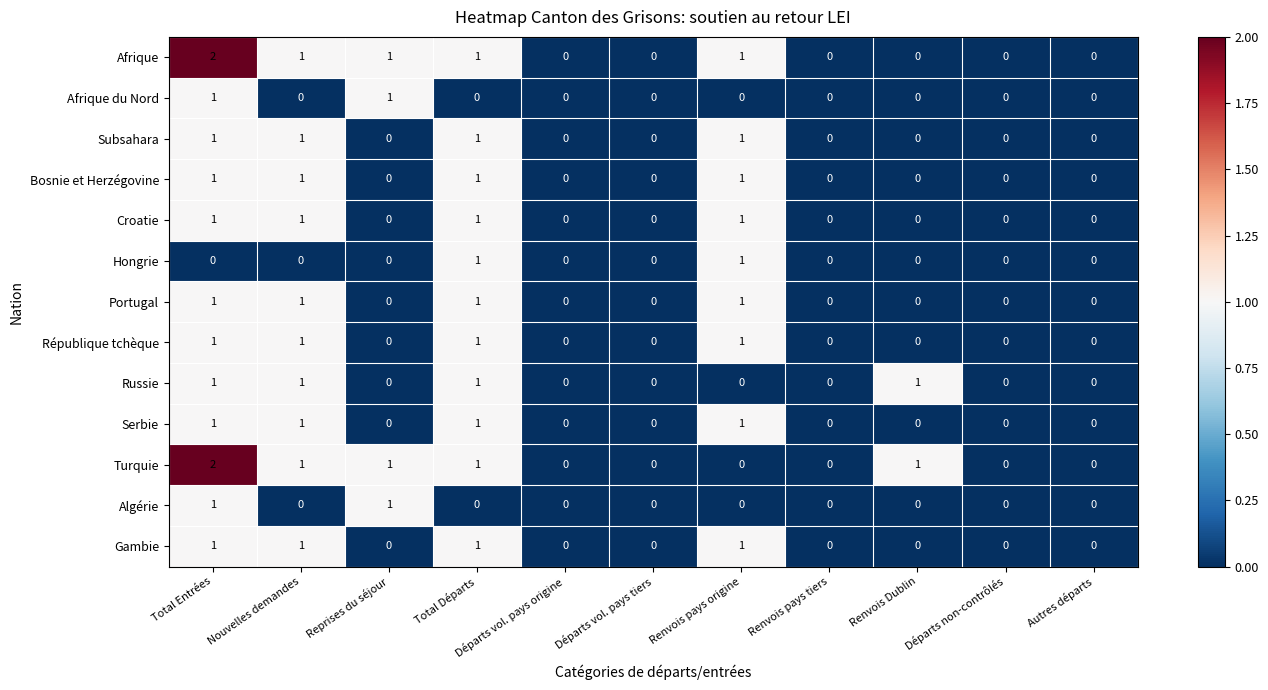

Is the value of Turquie at Départs vol. pays origine greater than the value of Algérie at Total Entrées?

No